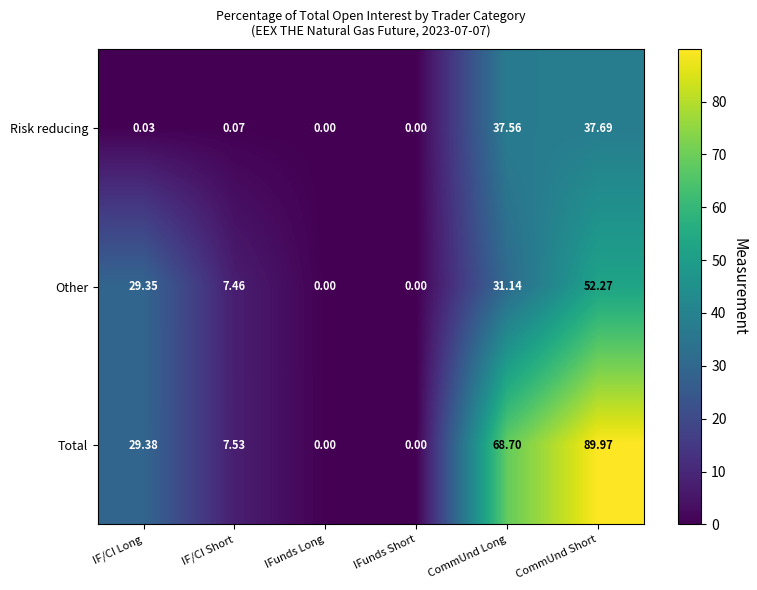

Which series has the largest total across all categories?

Total